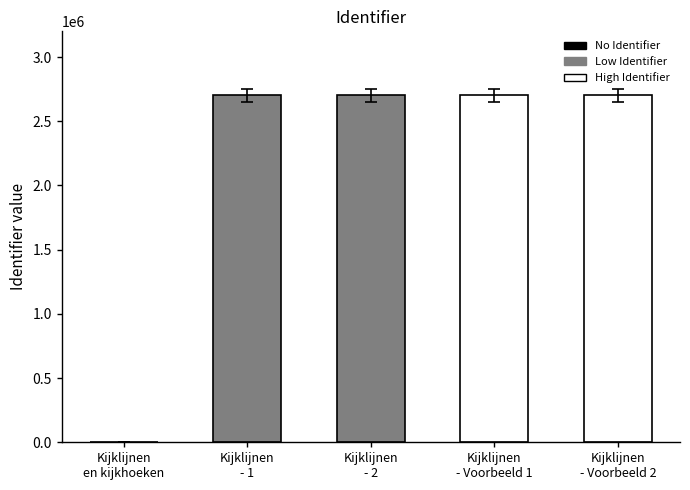

What is the greatest value displayed?

2702727